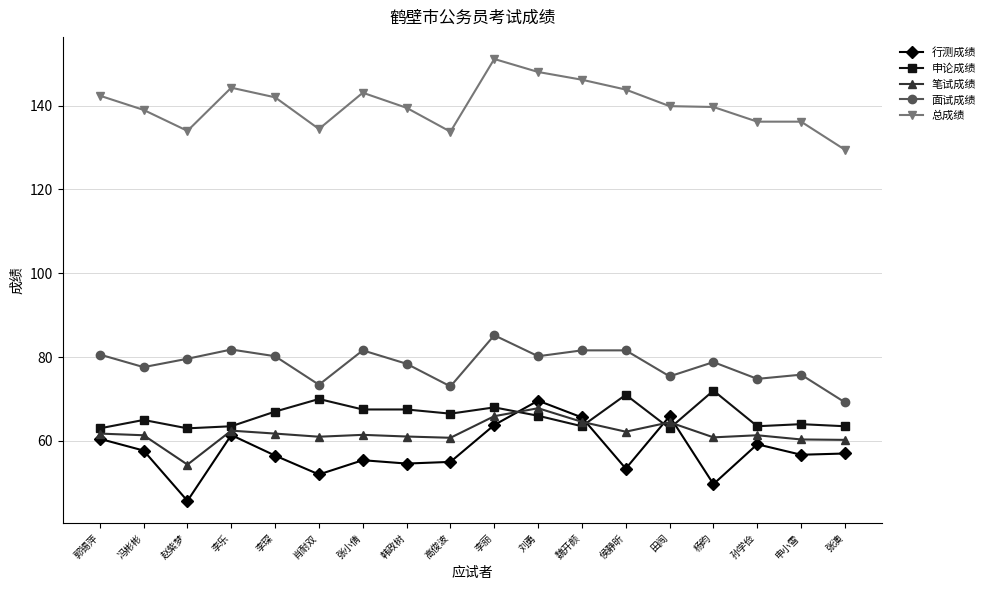

At which category does 行测成绩 reach its first local peak?

李乐